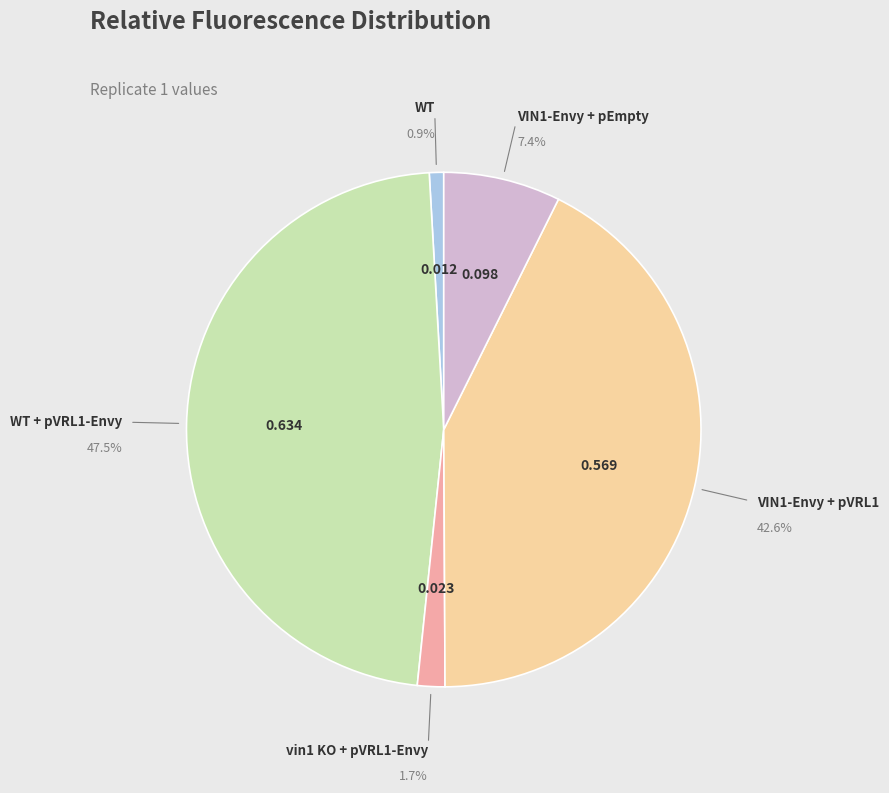

Count the number of slices in the pie.

5